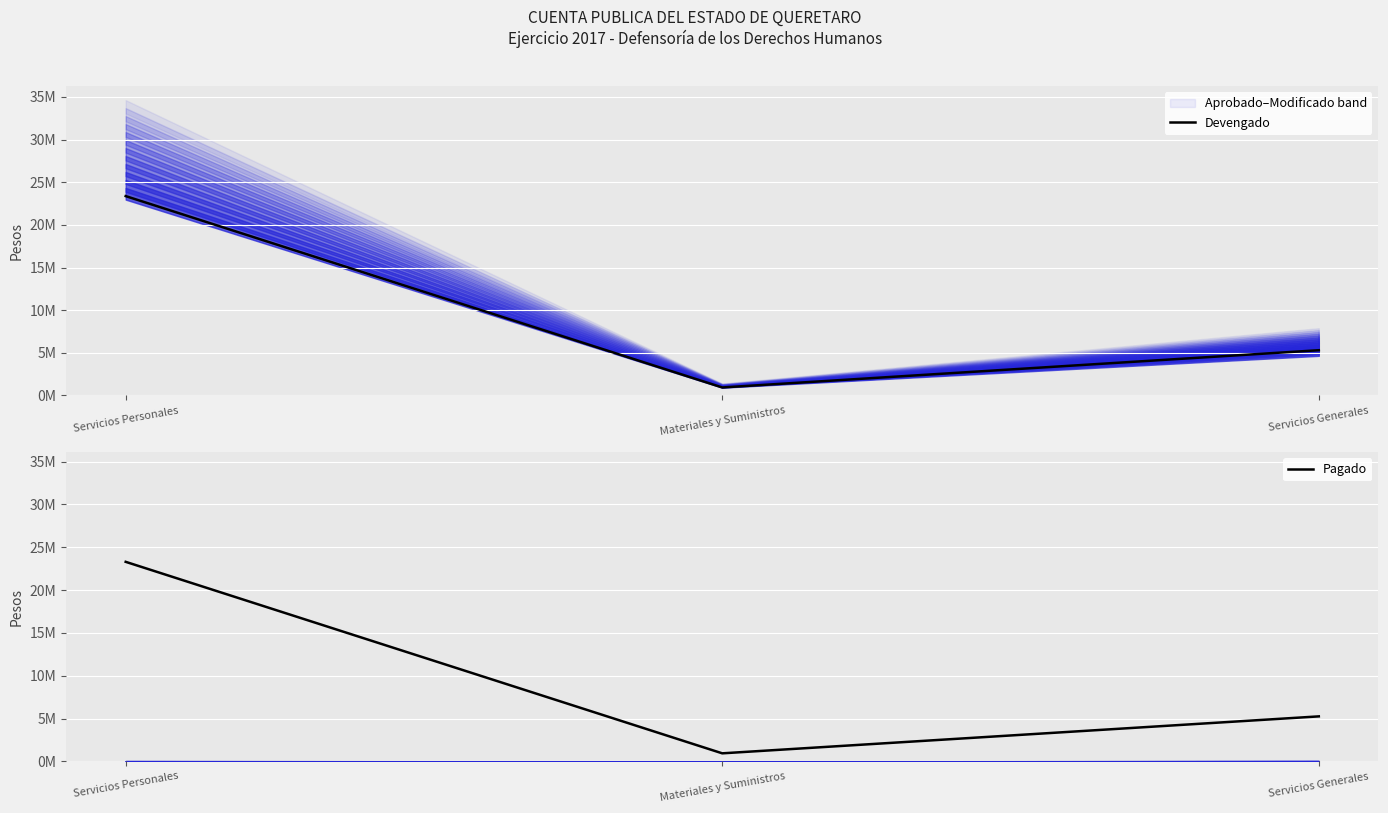

Which series has the largest total across all categories?

Devengado